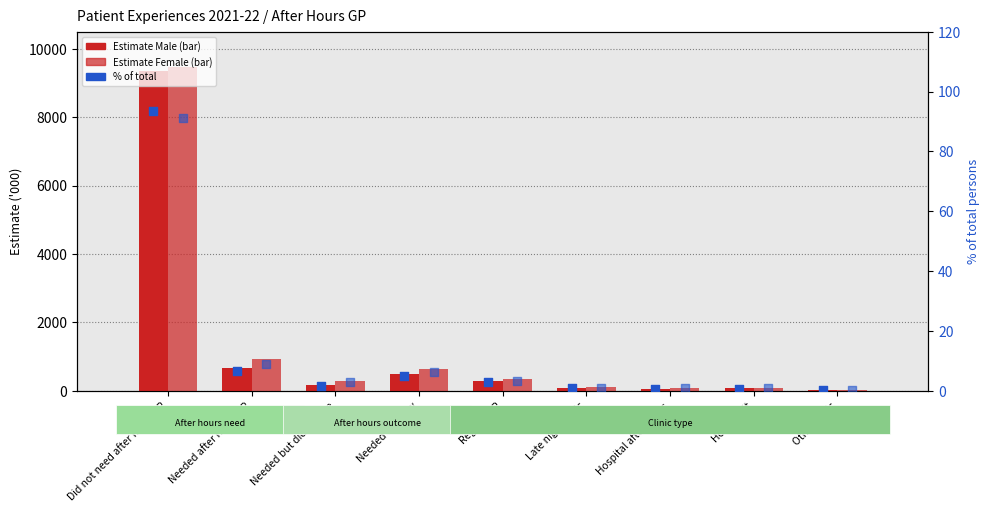

Which series has the largest total across all categories?

Female